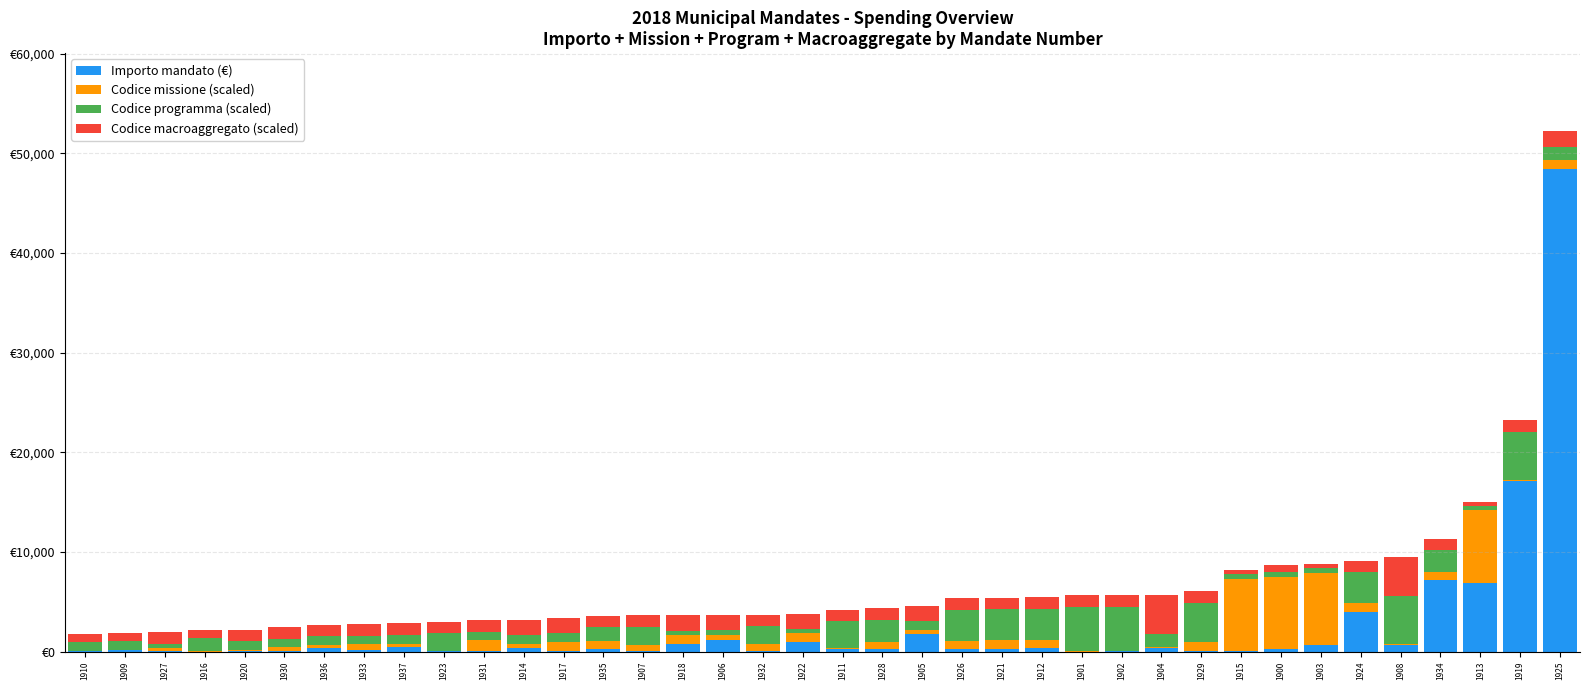

What are all the series names shown in the legend?

Importo mandato (€), Codice missione (scaled), Codice programma (scaled), Codice macroaggregato (scaled)